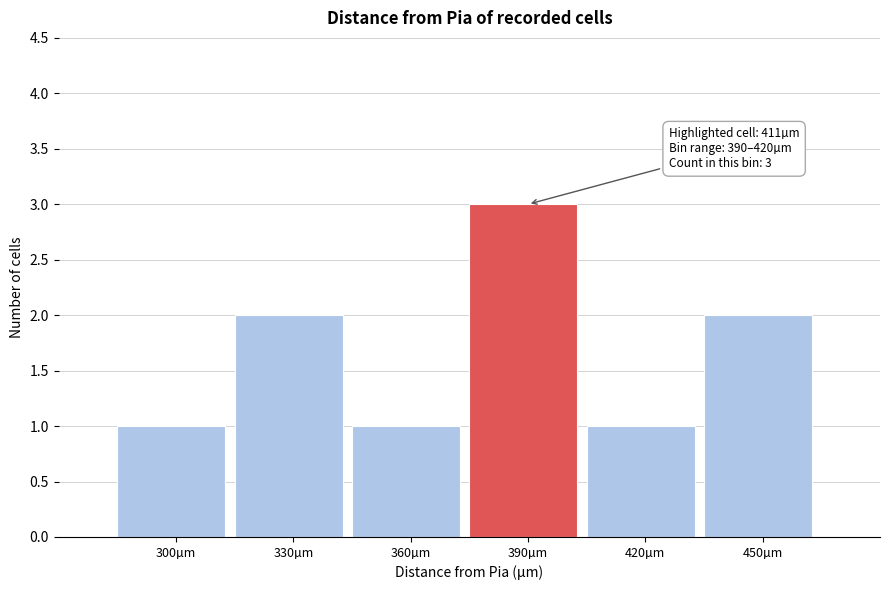

Reading right to left, what are all the values shown in this chart?

450µm=2	420µm=1	390µm=3	360µm=1	330µm=2	300µm=1